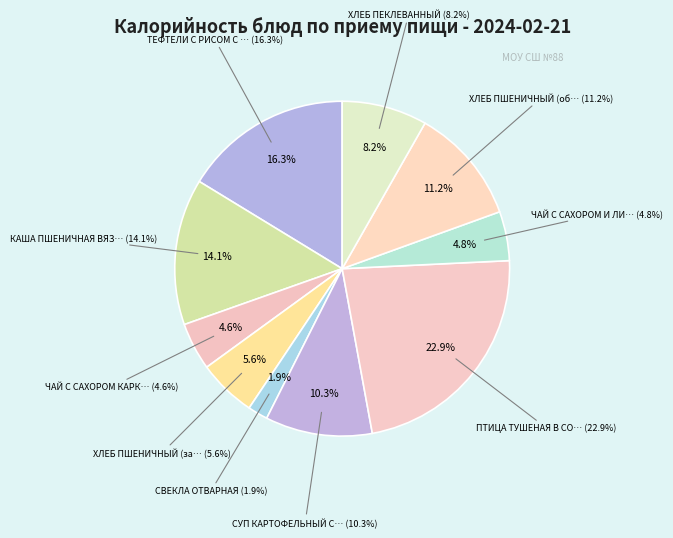

What is the change in value from ЧАЙ С САХОРОМ КАРКАДЕ to ПТИЦА ТУШЕНАЯ В СОУСЕ С ОВОЩАМИ?

+231.0